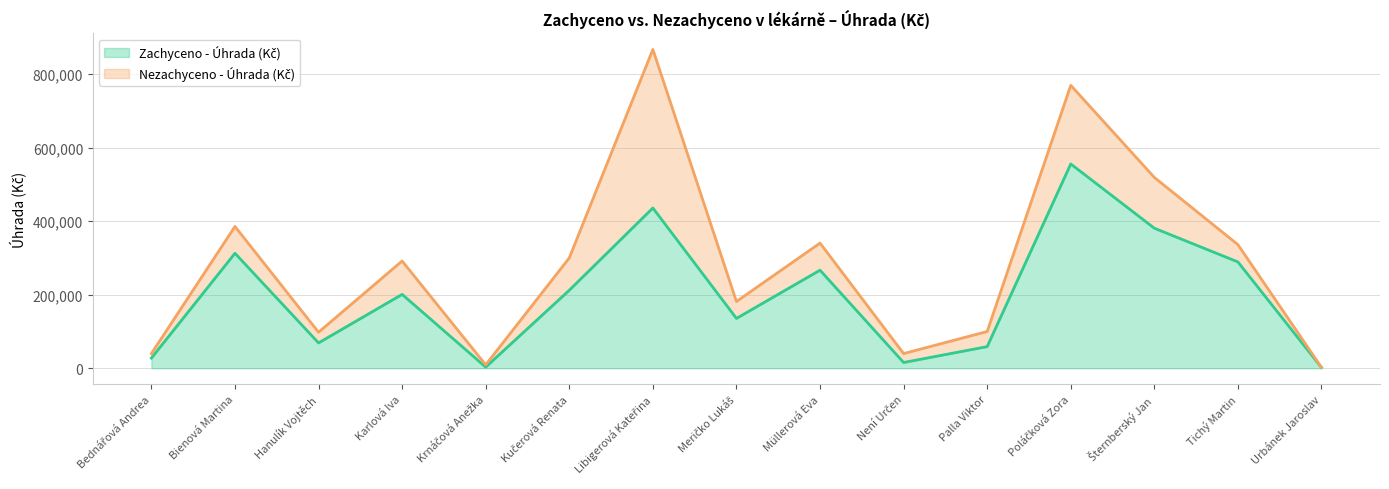

True or false: Zachyceno - Úhrada (Kč) (line) has more than 1 points higher than both neighbors.

True